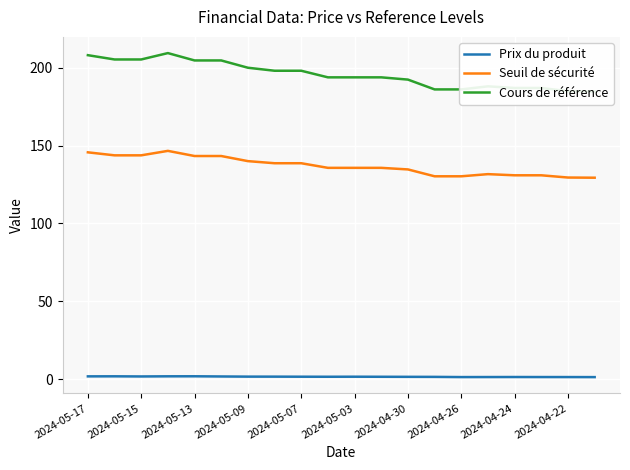

What is the smallest value displayed?

1.2